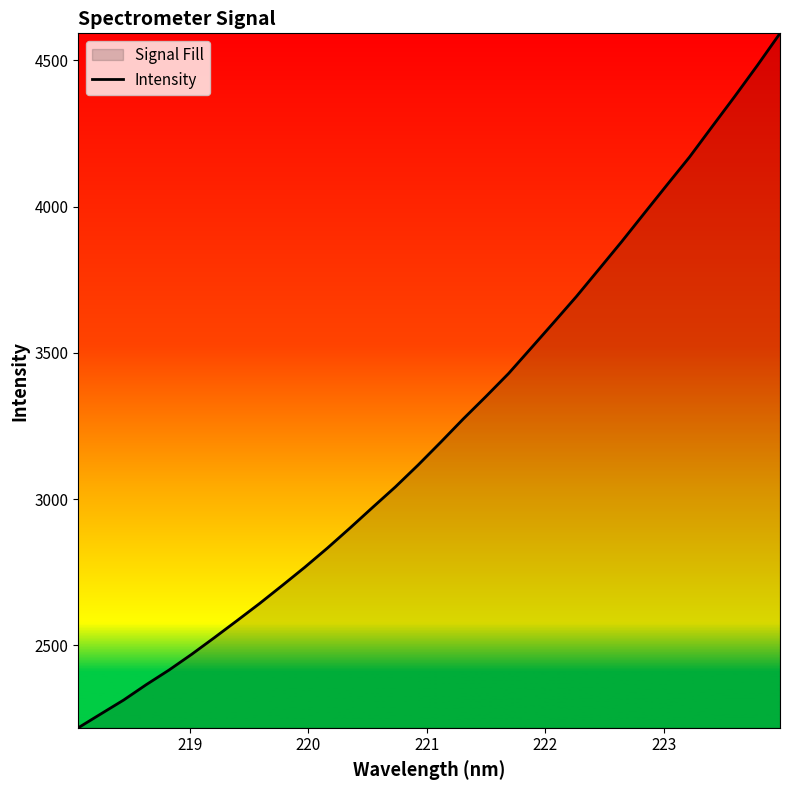

What is the greatest value displayed?

4592.7